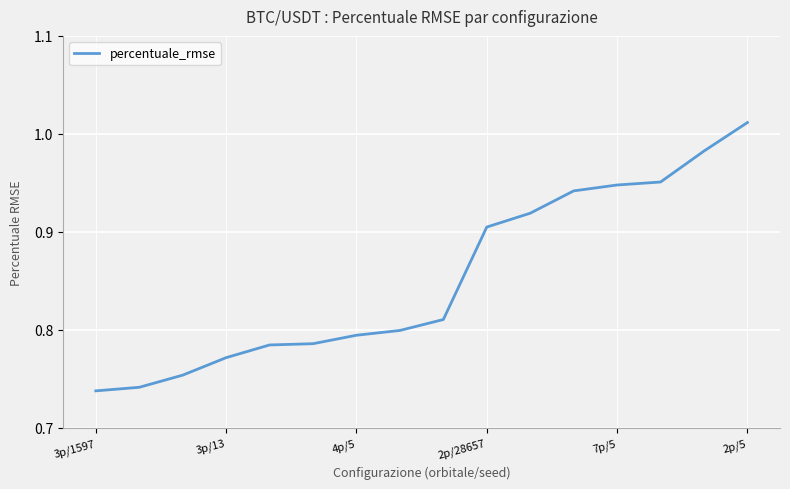

What is the difference between the maximum and second lowest values?

0.3